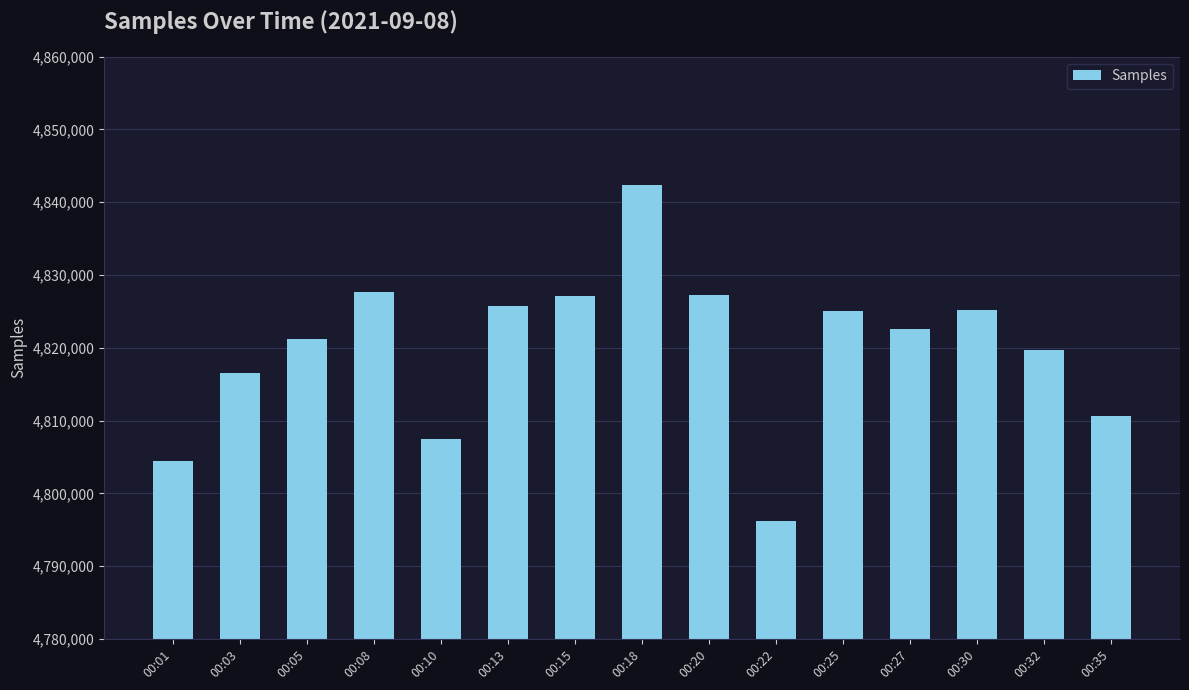

What is the average value?

4819950